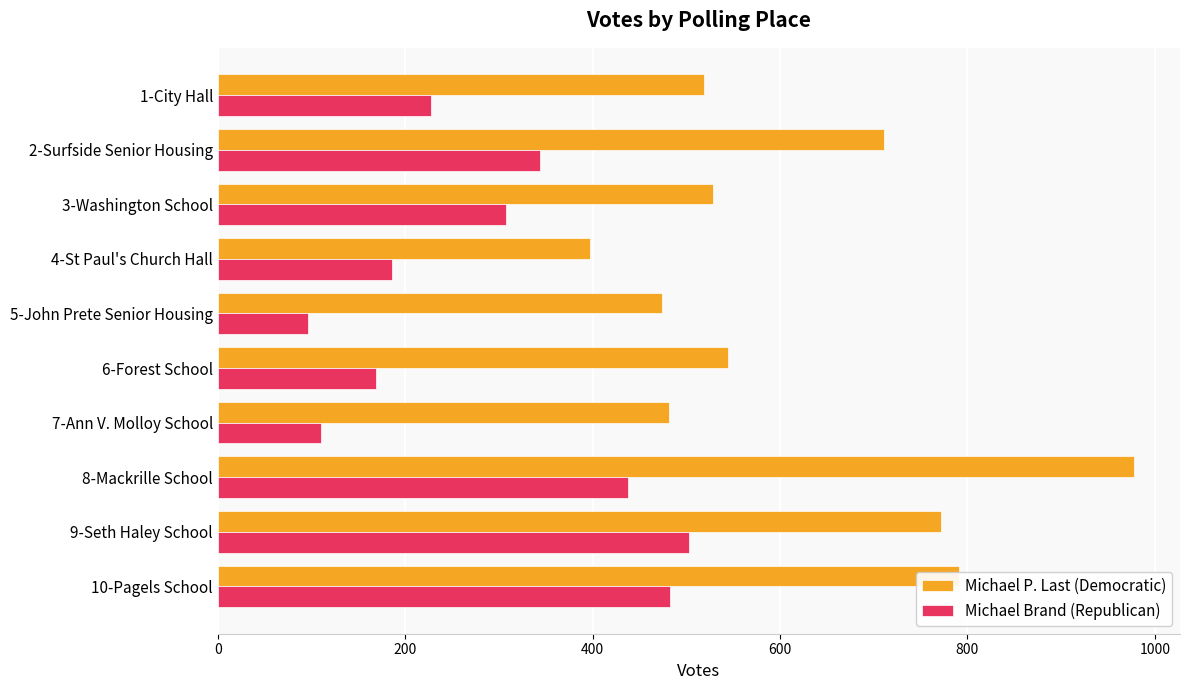

Which series has the widest spread of values?

Michael P. Last (Democratic)